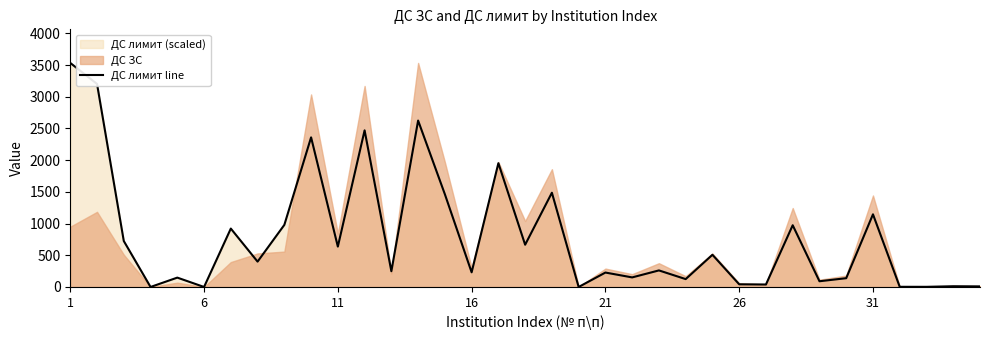

What is the maximum value for ДС лимит line?

3534.0